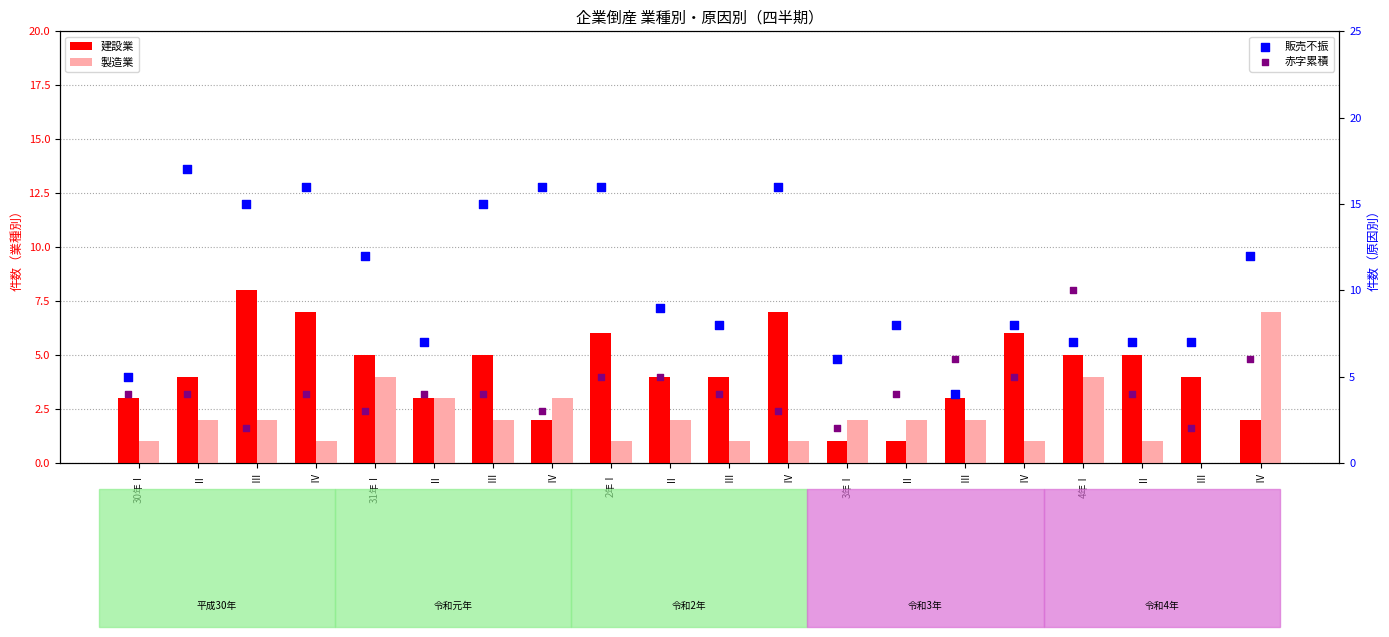

What is the total value across all series at Ⅲ?

27